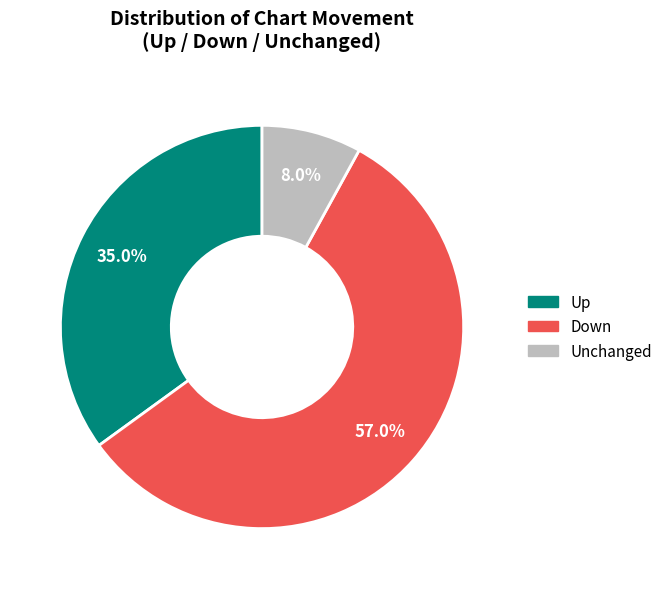

Which slice is the largest?

down